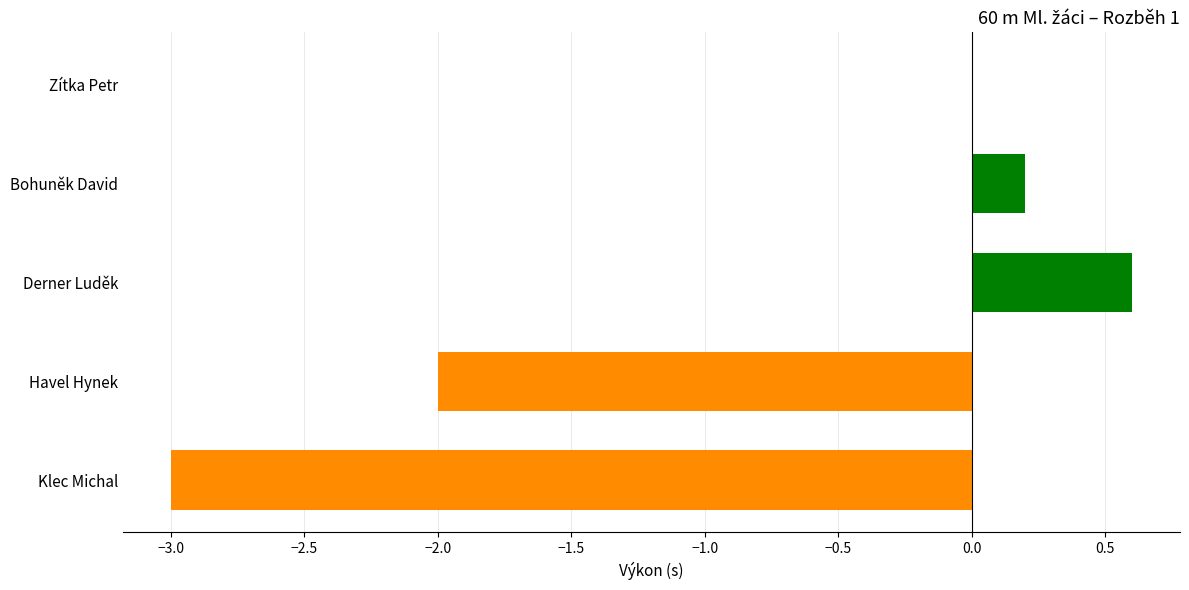

What is the sum of all values?

-4.2